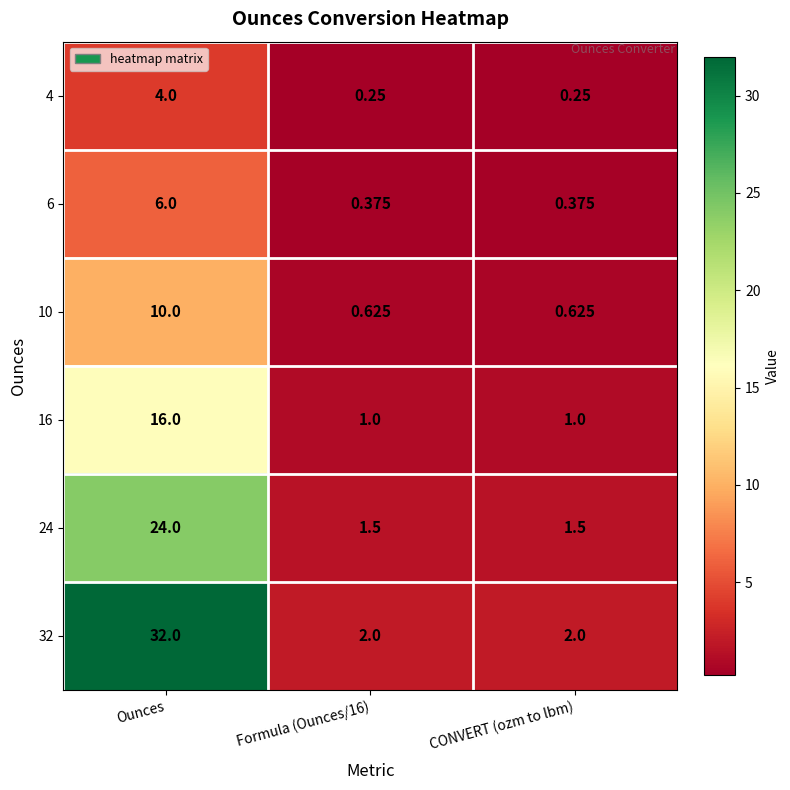

What is the maximum value shown in the chart?

32.0